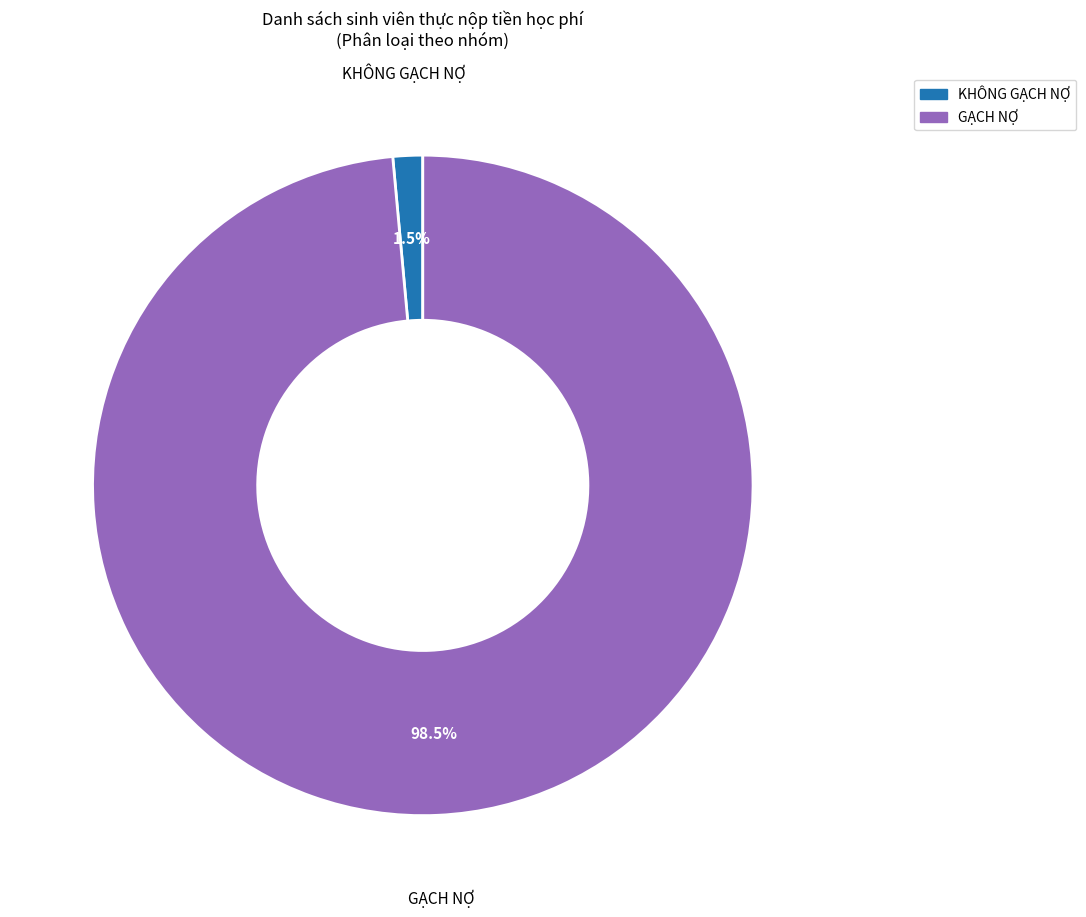

Which slice is the largest?

GẠCH NỢ